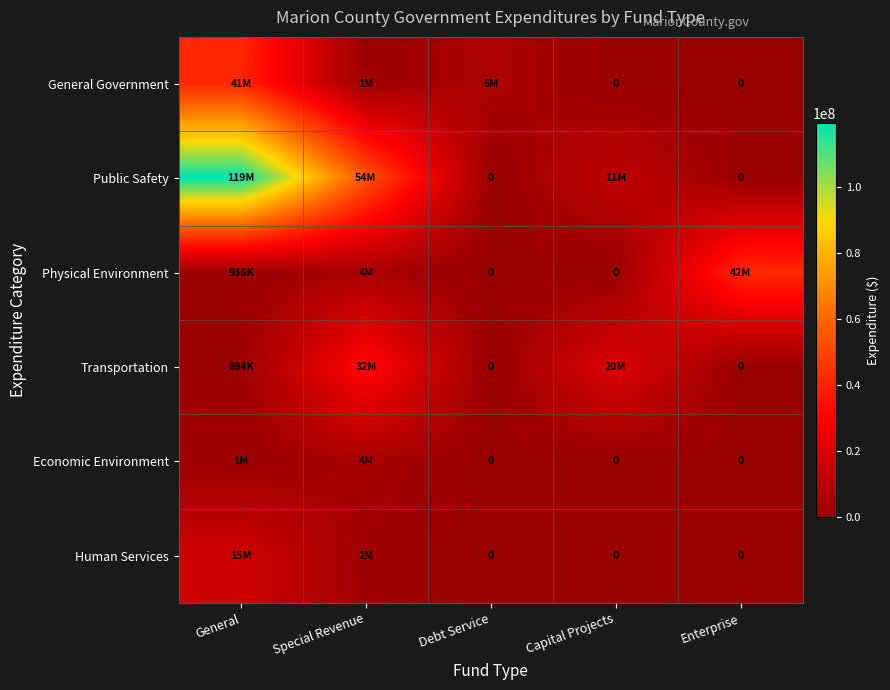

The Human Services series shows 15887841 at General. True or false?

True